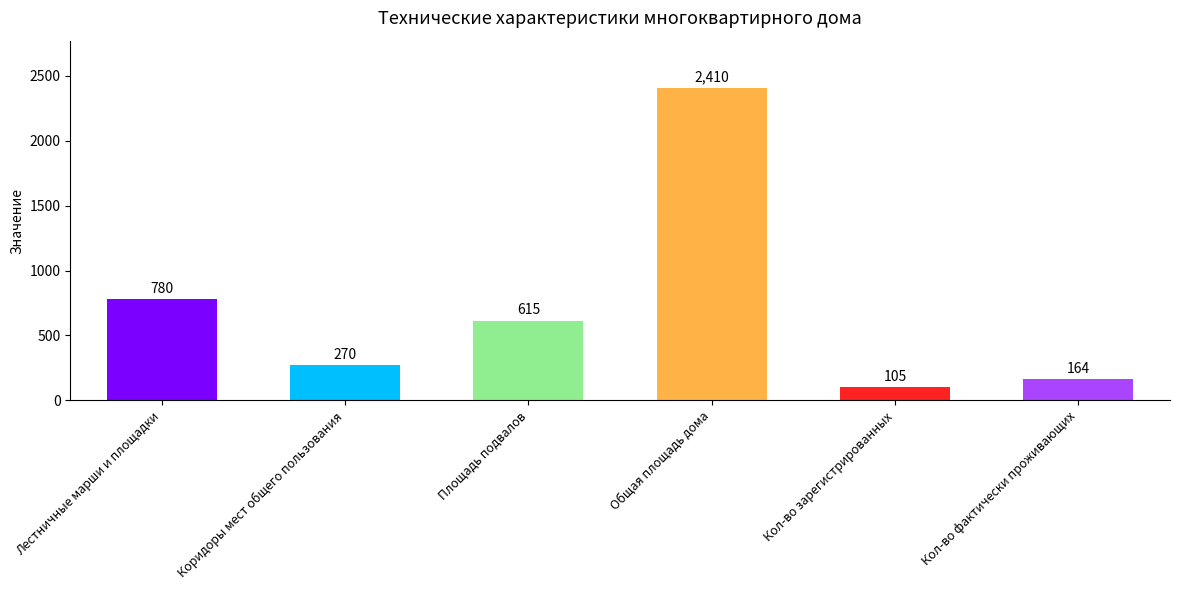

What is the sum of all values?

4344